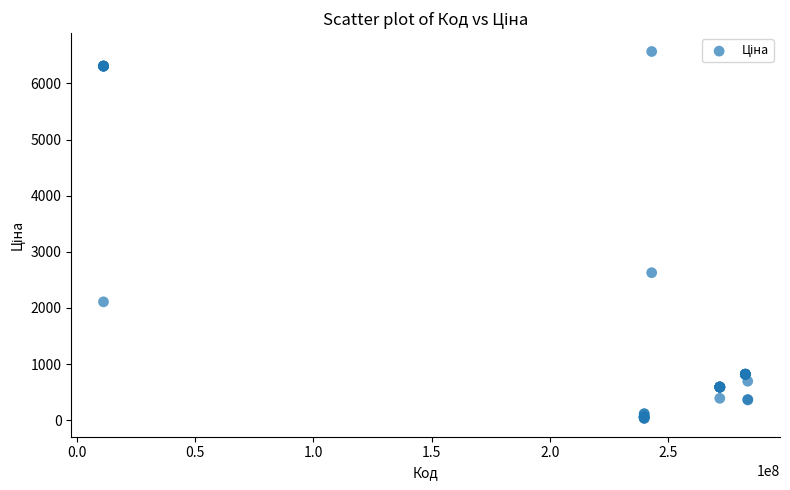

What Y value in the scatter plot is closest to 3300?

2627.5